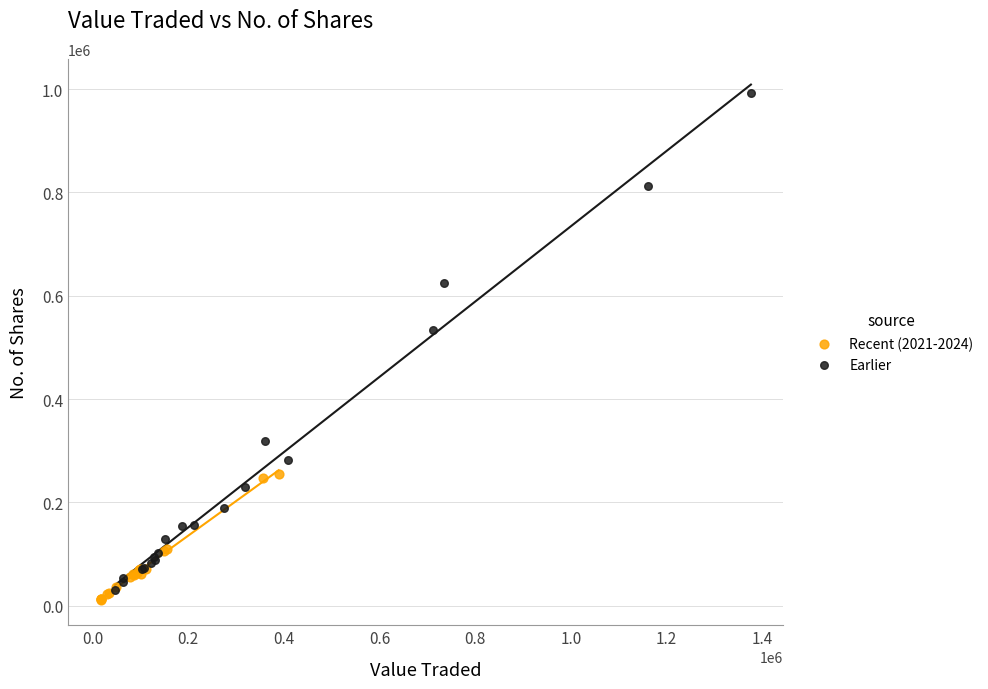

Which series has the largest Y range (max minus min)?

Earlier